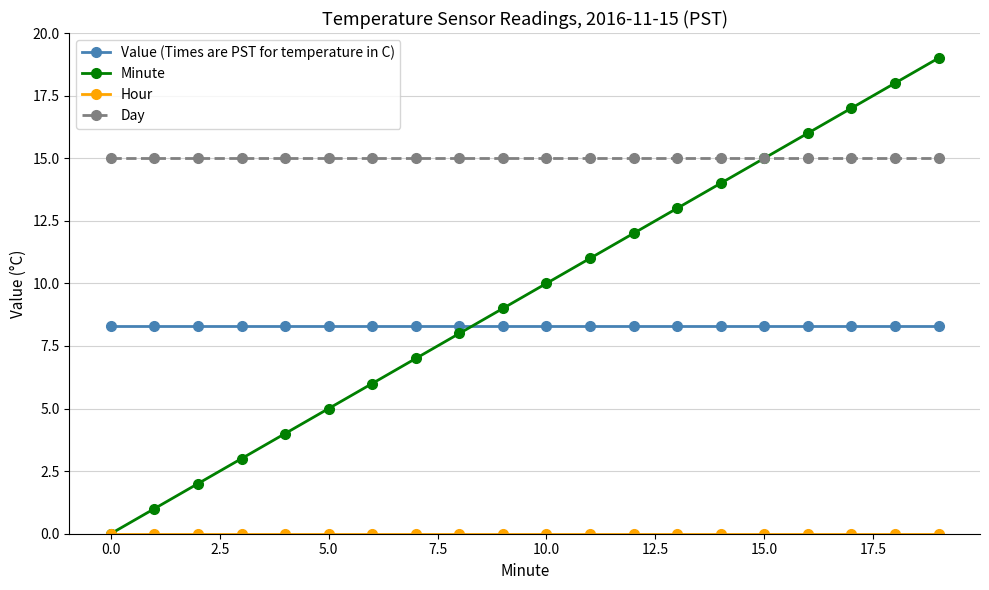

What is the minimum value for Value (Times are PST for temperature in C)?

8.3